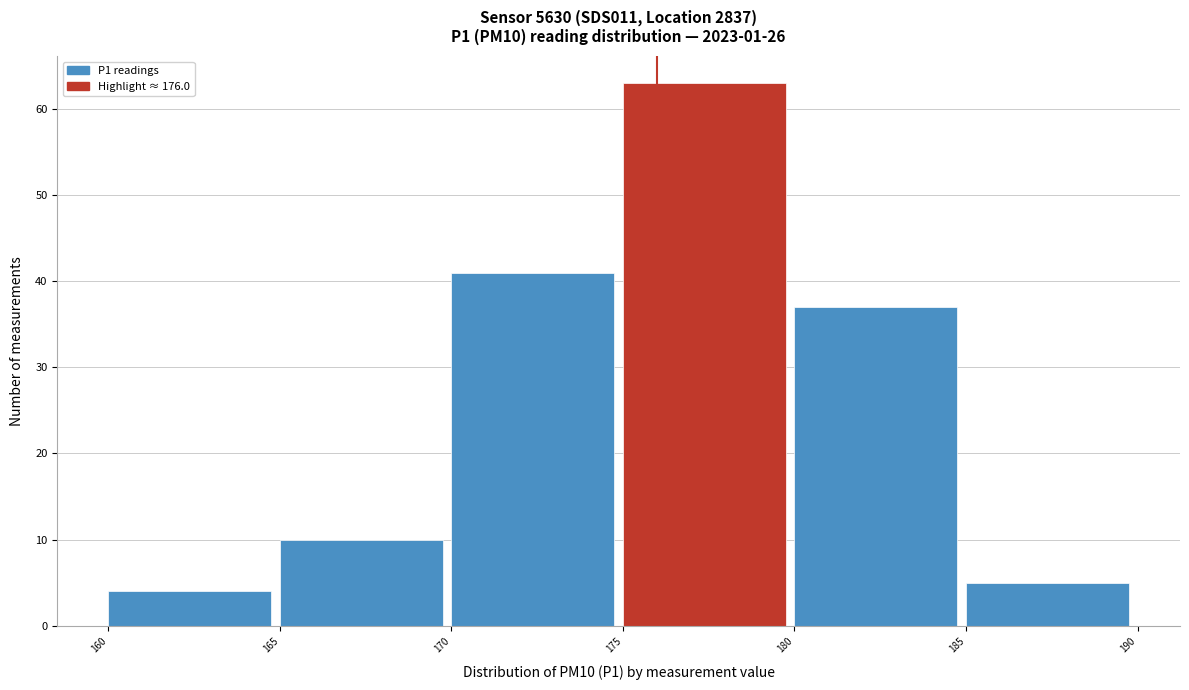

How tall is the bar that spans 170 to 175 on the x-axis? The values are not printed on the chart, so give them approximately, as read against the axis.

41